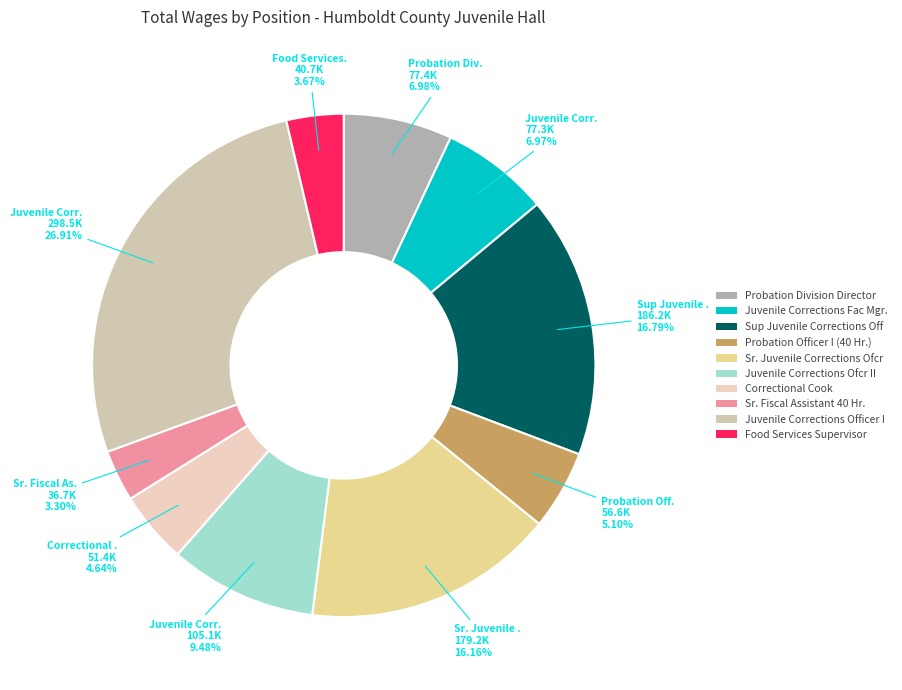

Which category has the biggest portion of the pie?

Juvenile Corrections Officer I